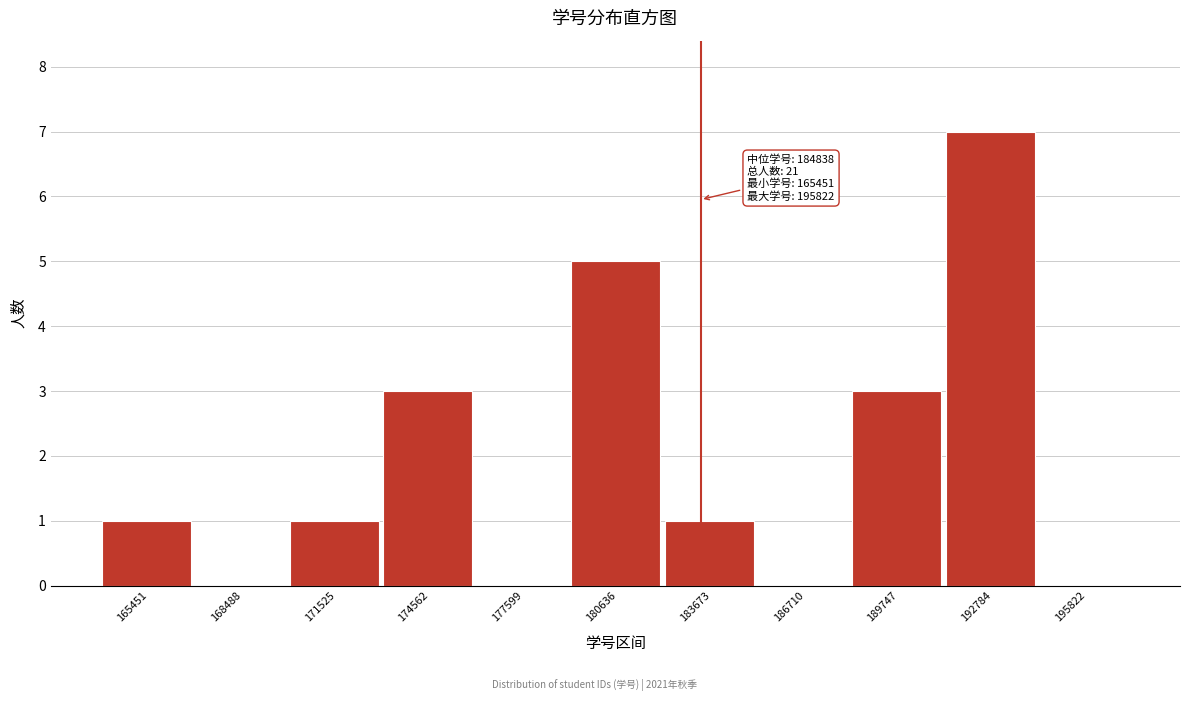

Reading right to left, extract all data points from this chart.

195822=0	192784=7	189747=3	186710=0	183673=1	180636=5	177599=0	174562=3	171525=1	168488=0	165451=1